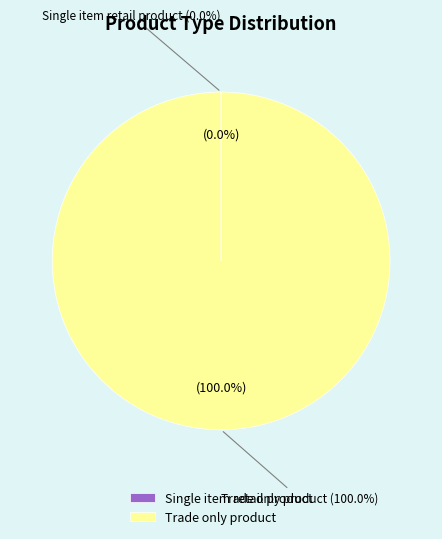

What percentage is the Trade only product slice, to the nearest percent?

100%